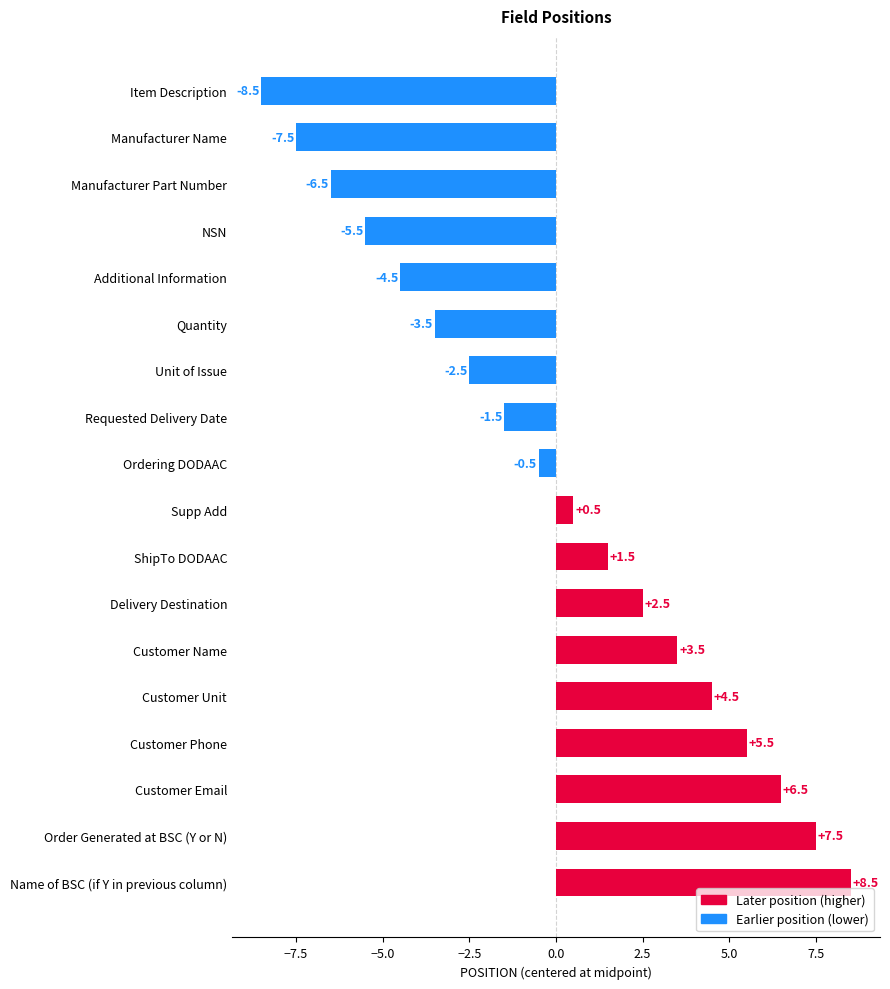

Rank the categories by value from lowest to highest.

Item Description, Manufacturer Name, Manufacturer Part Number, NSN, Additional Information, Quantity, Unit of Issue, Requested Delivery Date, Ordering DODAAC, Supp Add, ShipTo DODAAC, Delivery Destination, Customer Name, Customer Unit, Customer Phone, Customer Email, Order Generated at BSC (Y or N), Name of BSC (if Y in previous column)